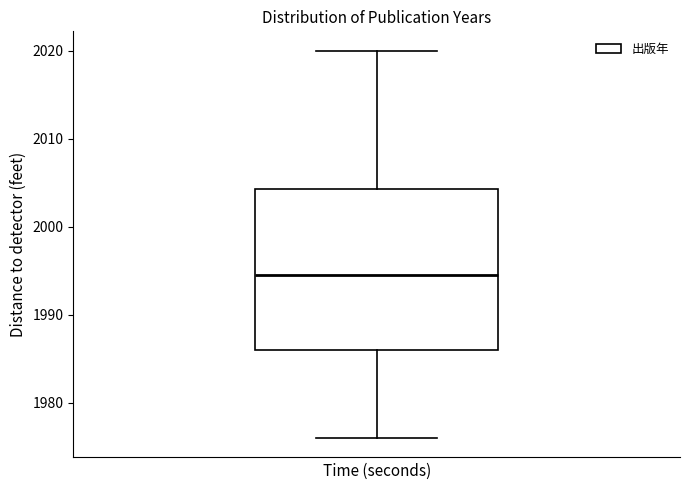

Read this box plot against the y-axis: the position of the median line, the range covered by the box, and the ends of both whiskers. The values are not printed on the chart, so give them approximately, as read against the axis.

median 1995, box 1986 to 2004, whiskers 1976 to 2020